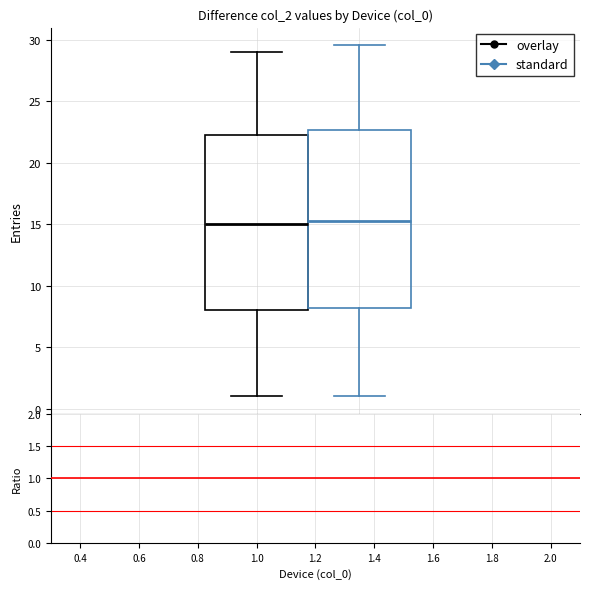

Where does the upper whisker of the box for standard (Redmi_K20_Pro) end on the y-axis? The values are not printed on the chart, so give them approximately, as read against the axis.

29.5